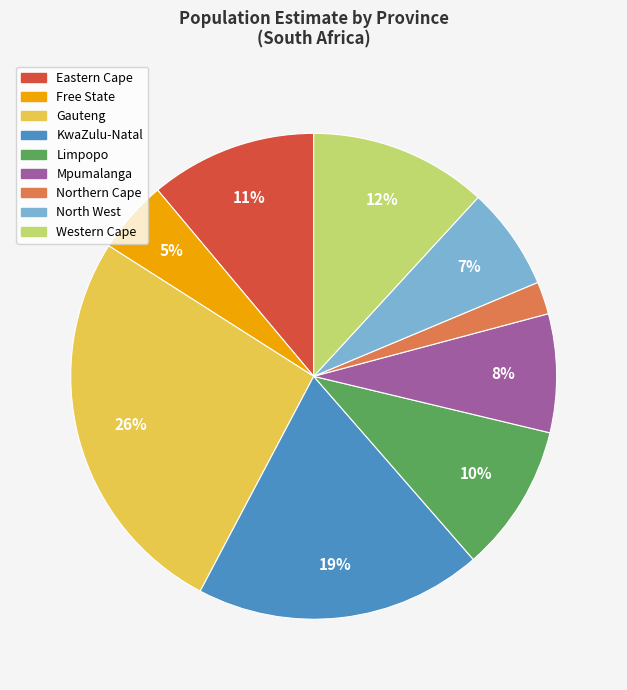

Which category has the smallest portion of the pie?

Northern Cape